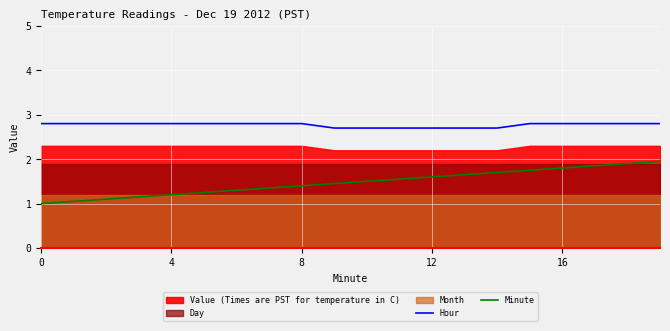

What is the difference between the second highest and second lowest values in the Minute series?

0.8